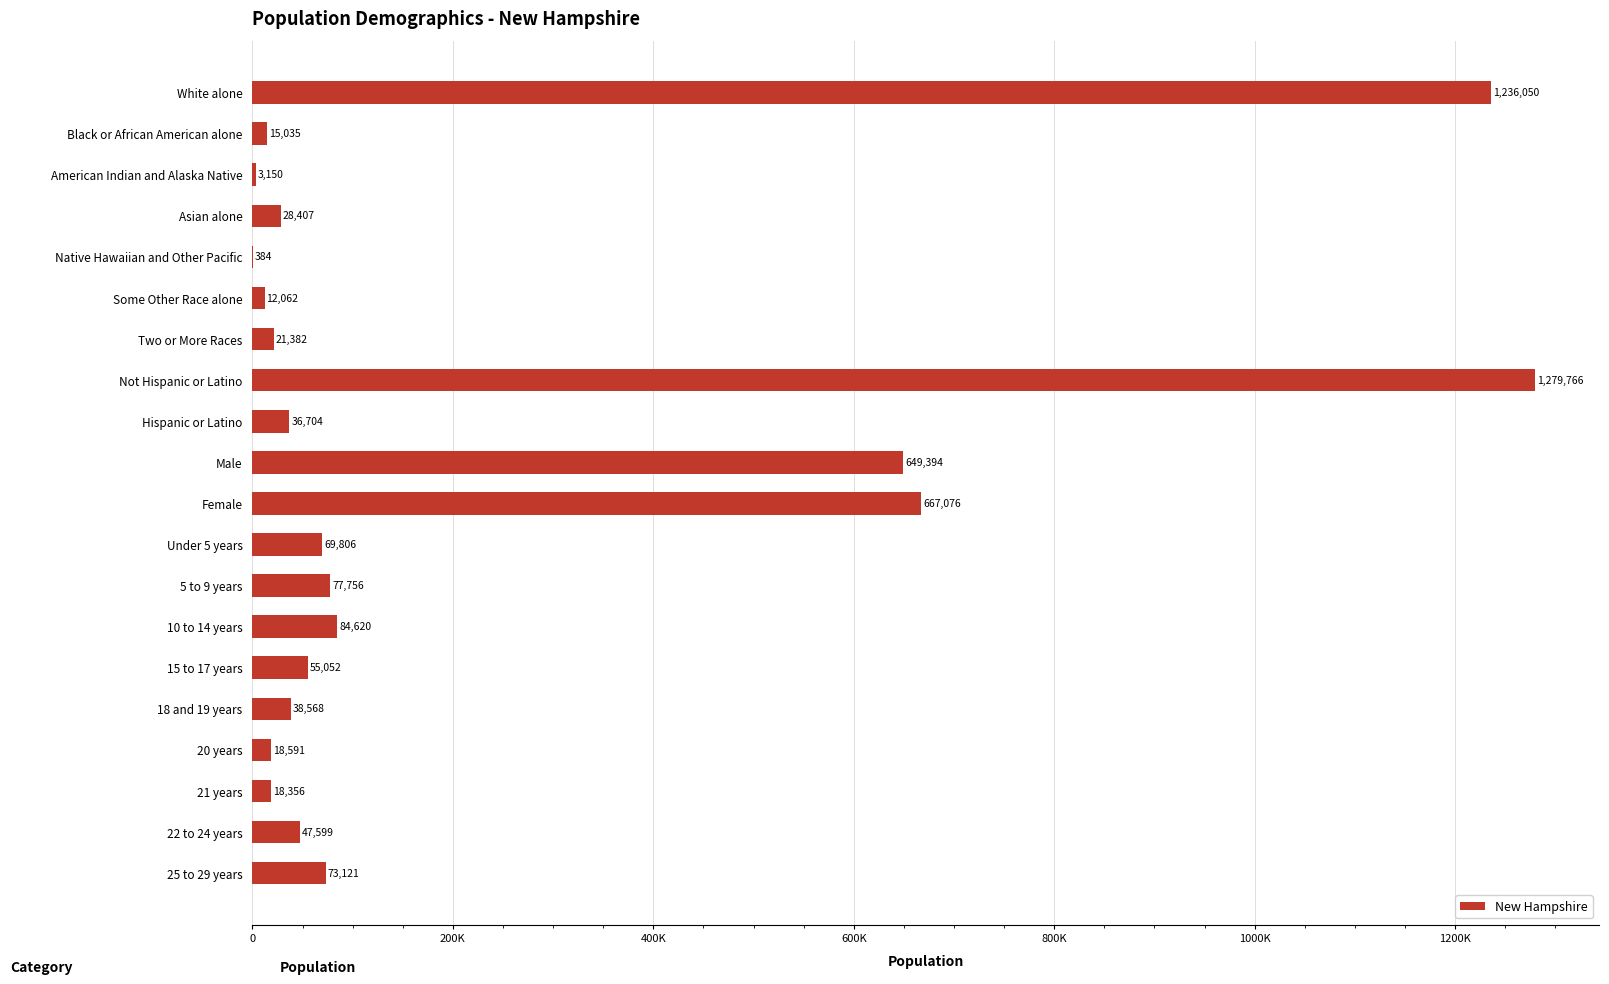

What is the sum of all values?

4432879